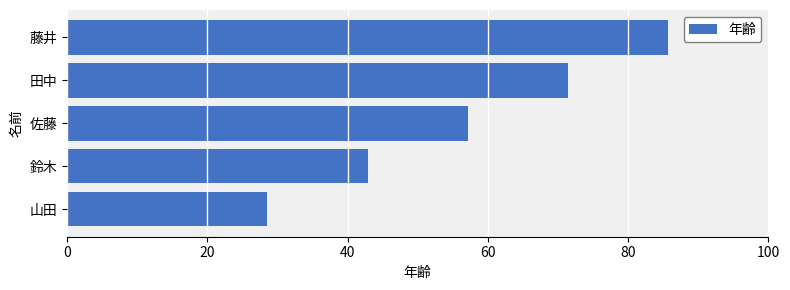

Are the bars horizontal?

Yes